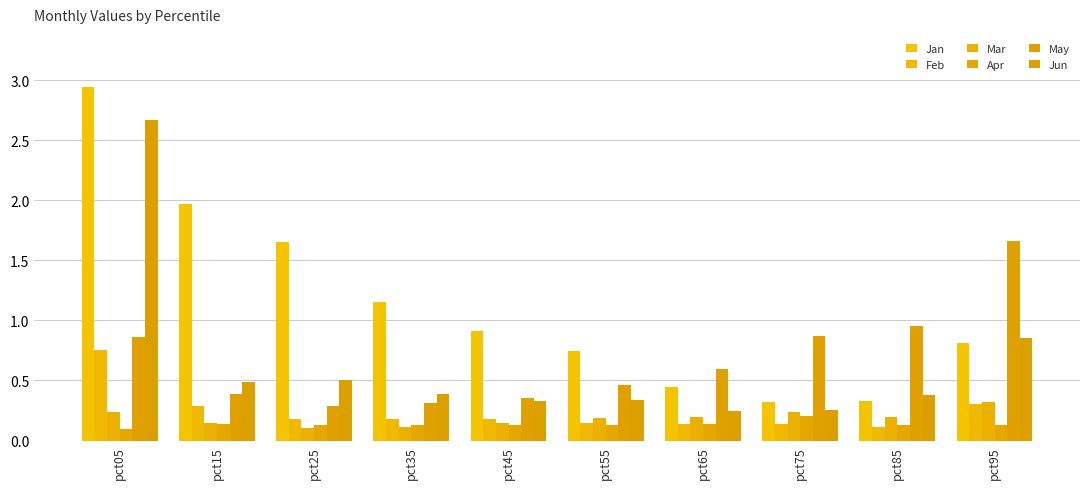

What is the minimum value shown in the chart?

0.1